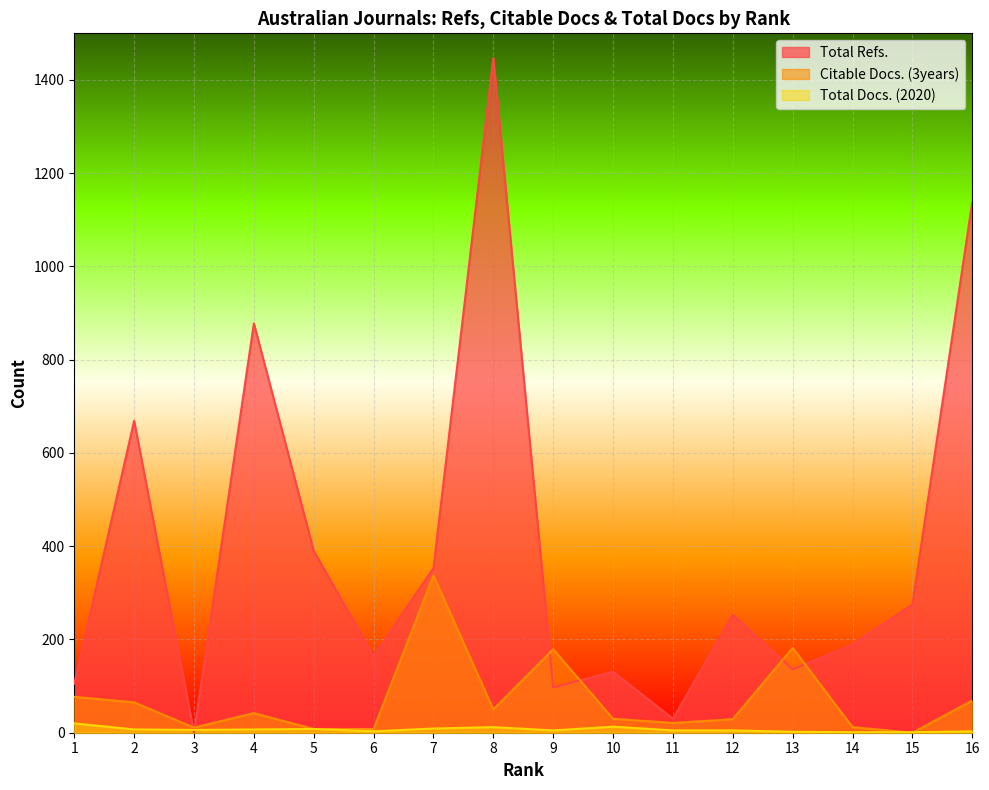

What is the value of the Citable Docs. (3years) point at the 8th from the left?

50